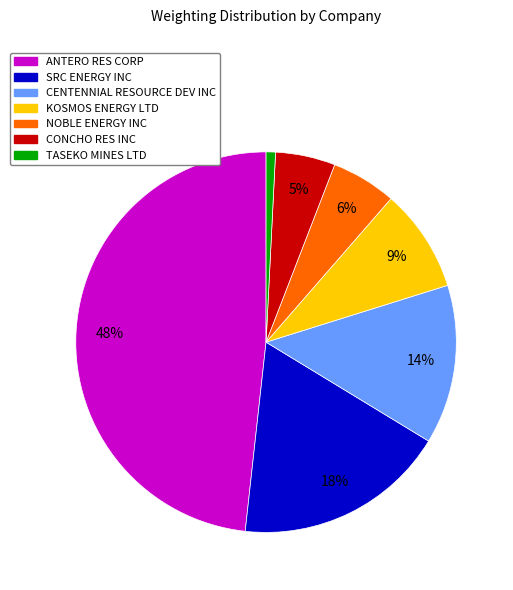

Count the number of slices in the pie.

7